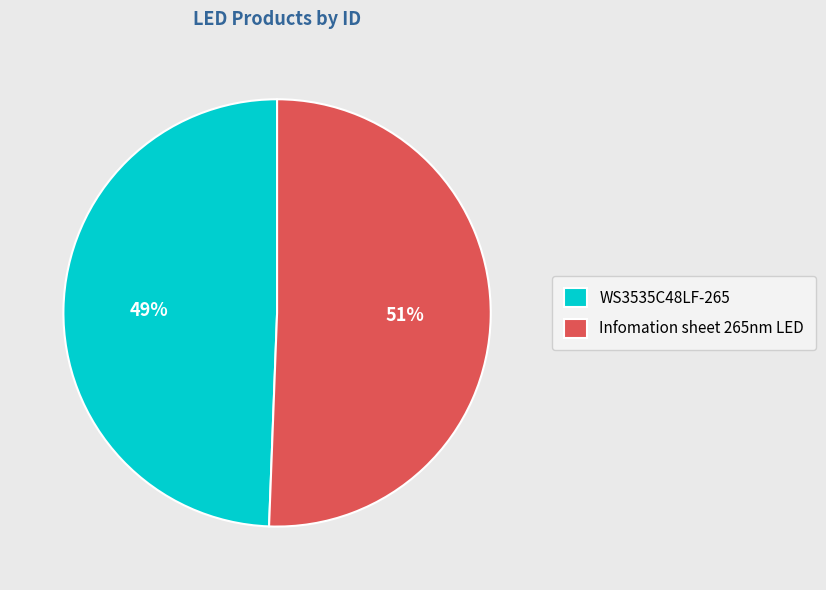

Is there any slice that represents more than half of the pie?

Yes